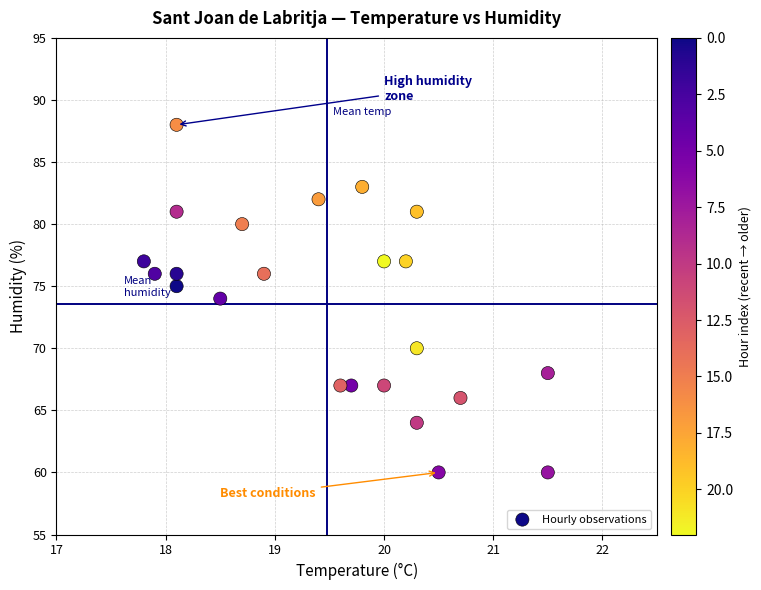

What is the range of Y values (max minus min)?

28